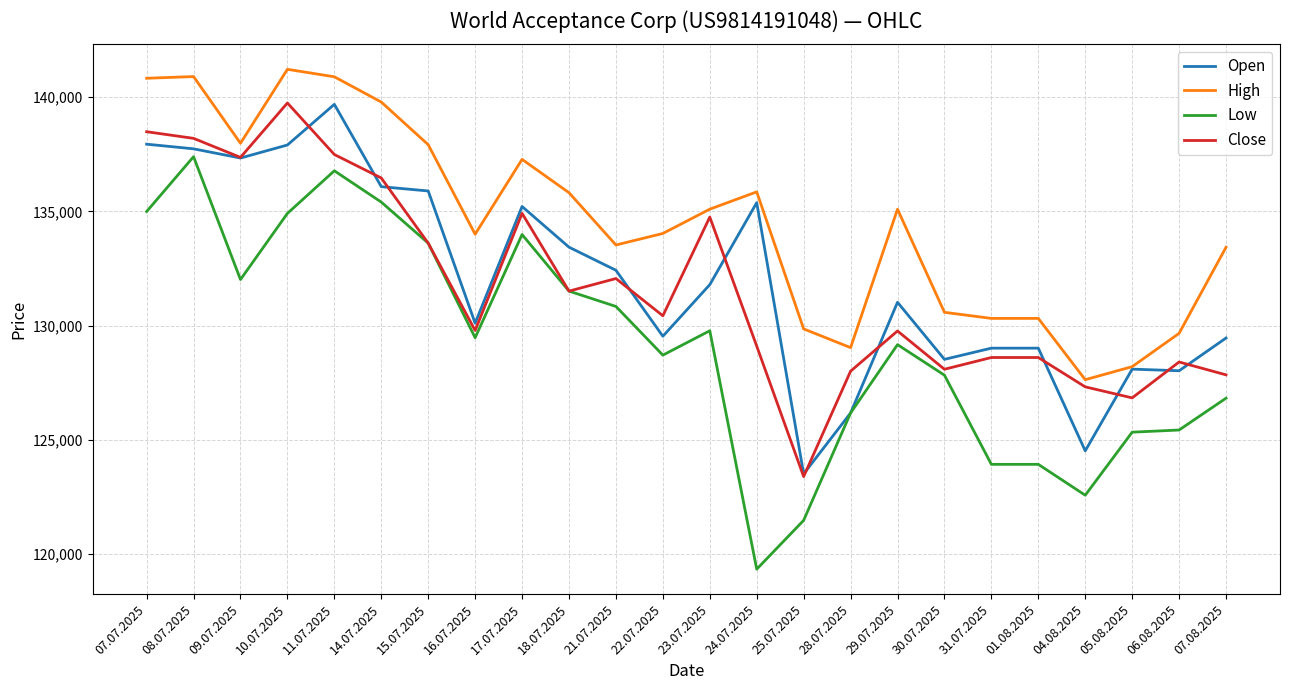

Is it true that Close equals 138194 at 08.07.2025?

True